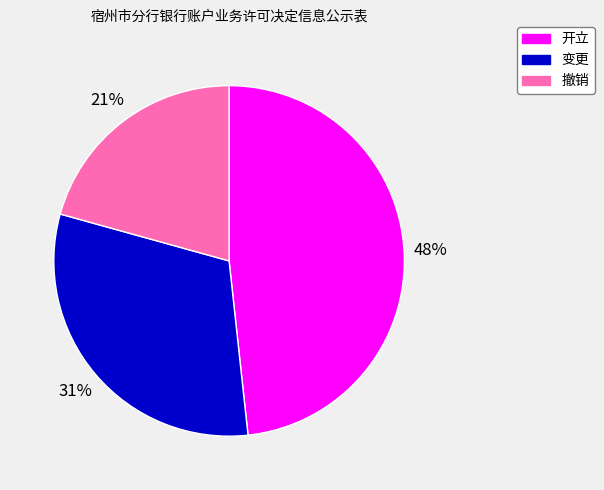

To the nearest percent, what portion does 开立 represent?

48%